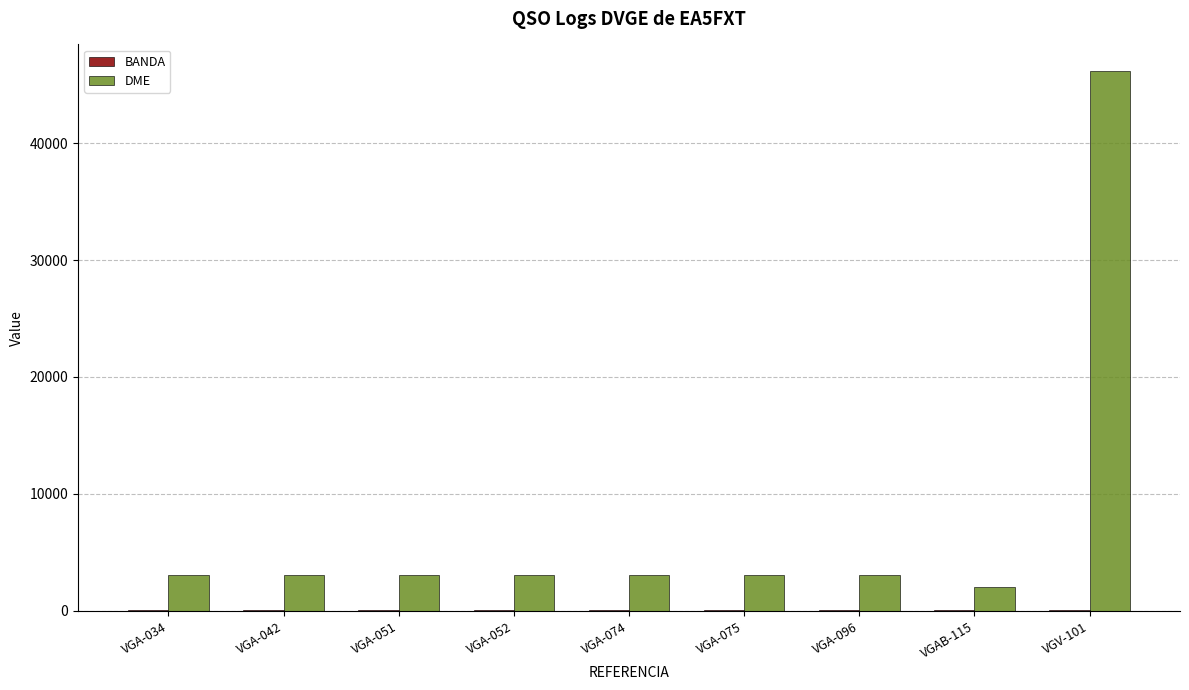

Does the chart contain stacked bars?

No